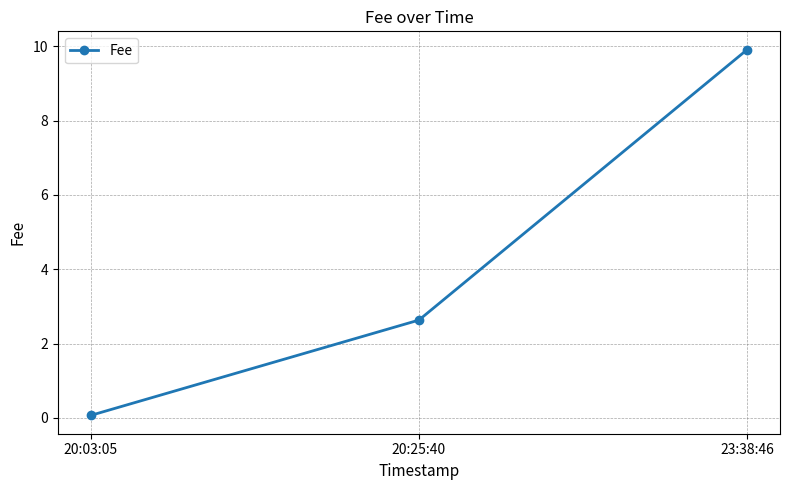

Does the chart display data point markers on the line(s)?

Yes